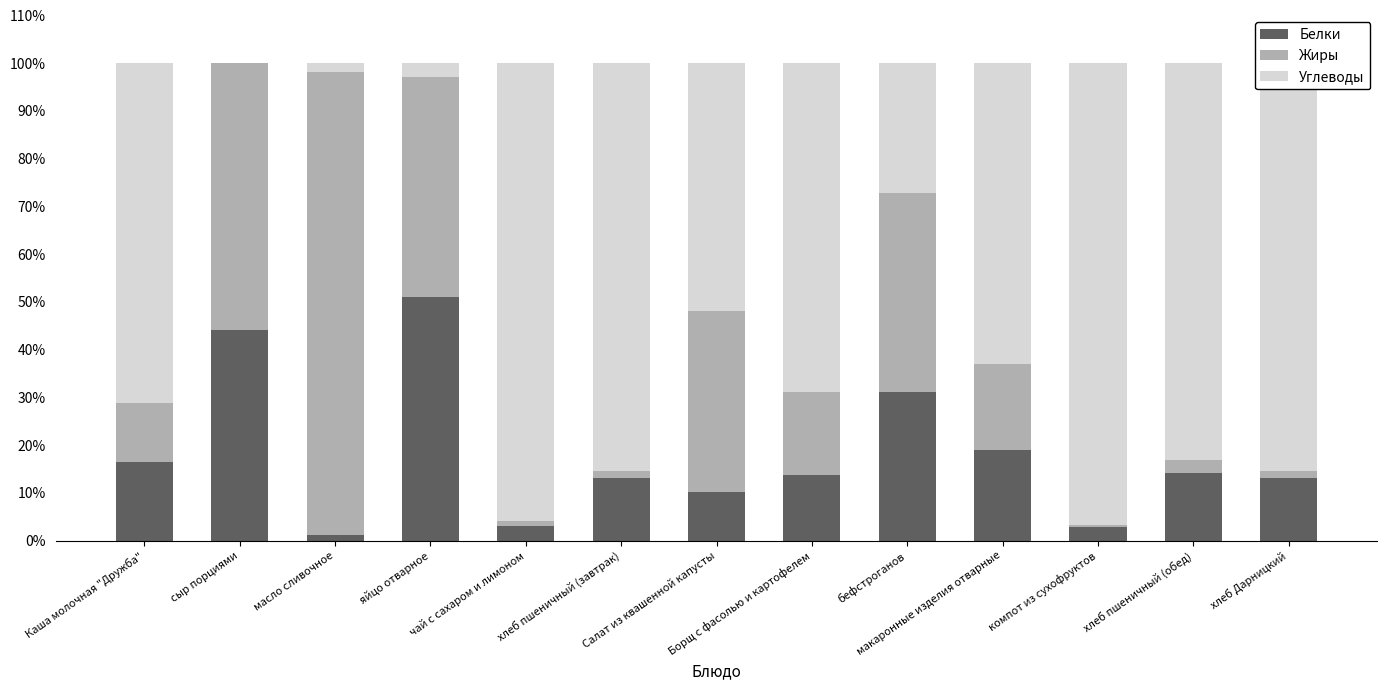

What is the highest value of the Белки series?

51.0